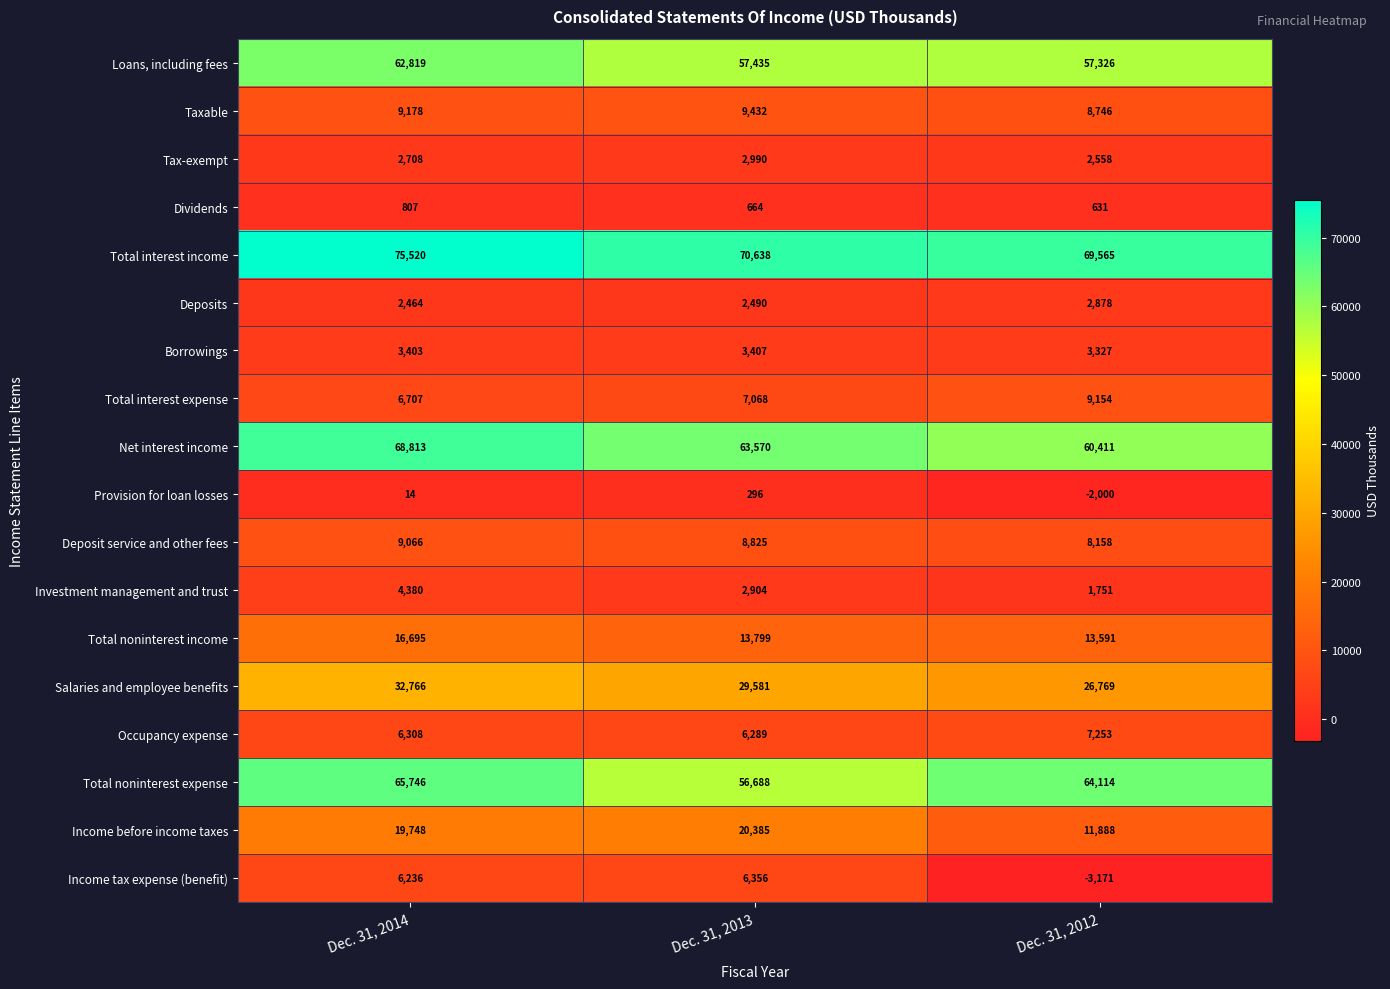

At which category does the chart reach its minimum across all series?

Dec. 31, 2012